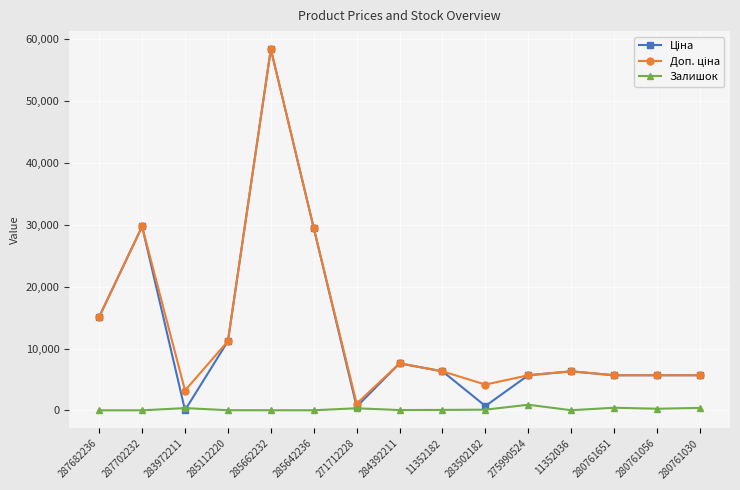

At which label is Залишок closest to 452?

280761651